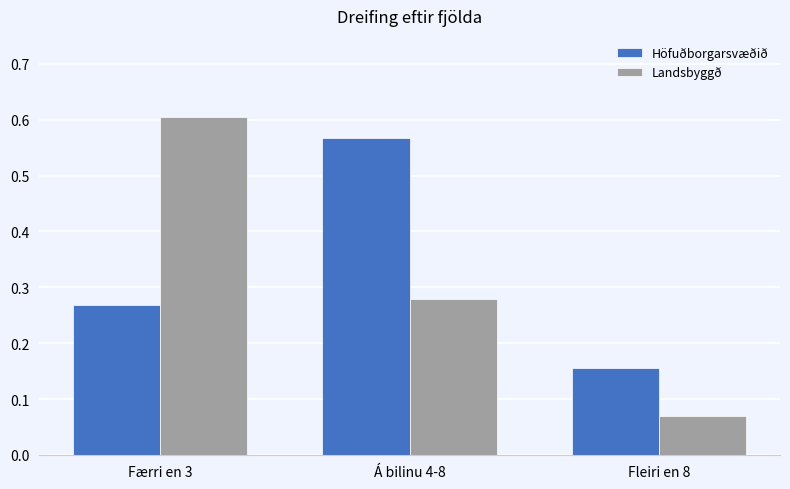

At how many categories does at least one series exceed 0?

3